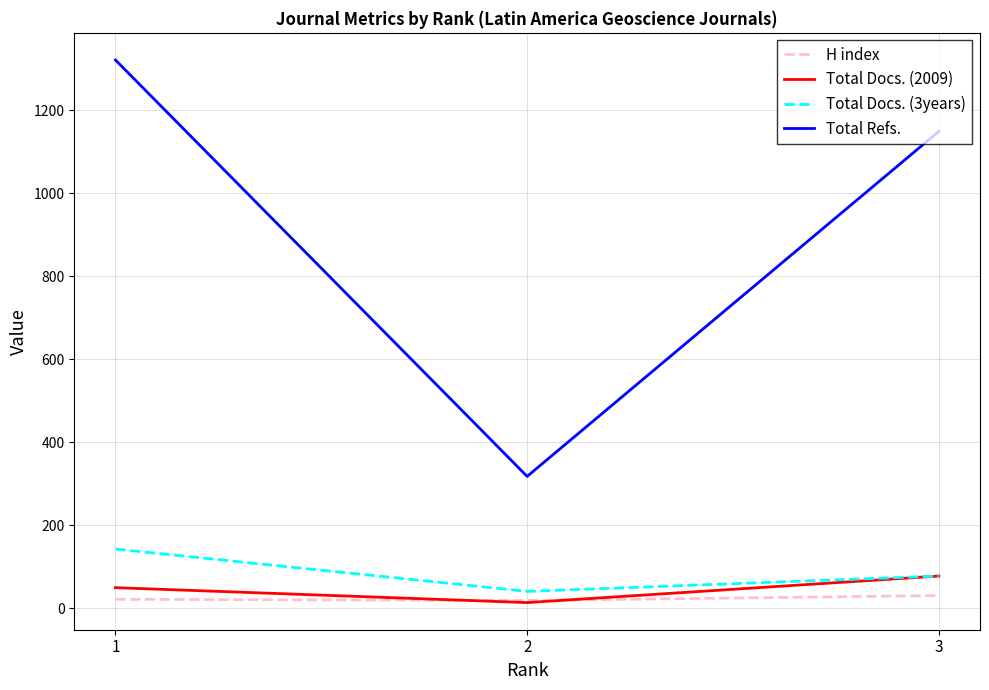

Between 2 and 3, which series saw the biggest shift?

Total Refs.